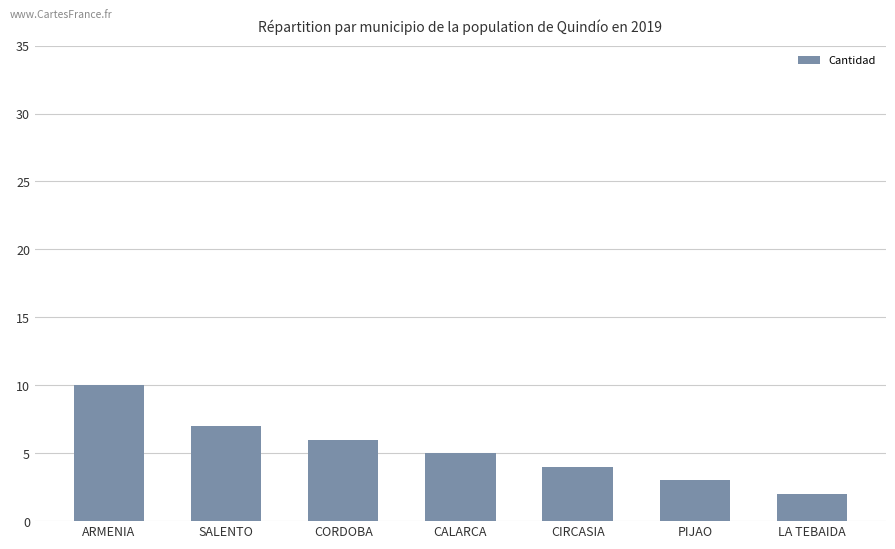

What is the maximum value shown in the chart?

10